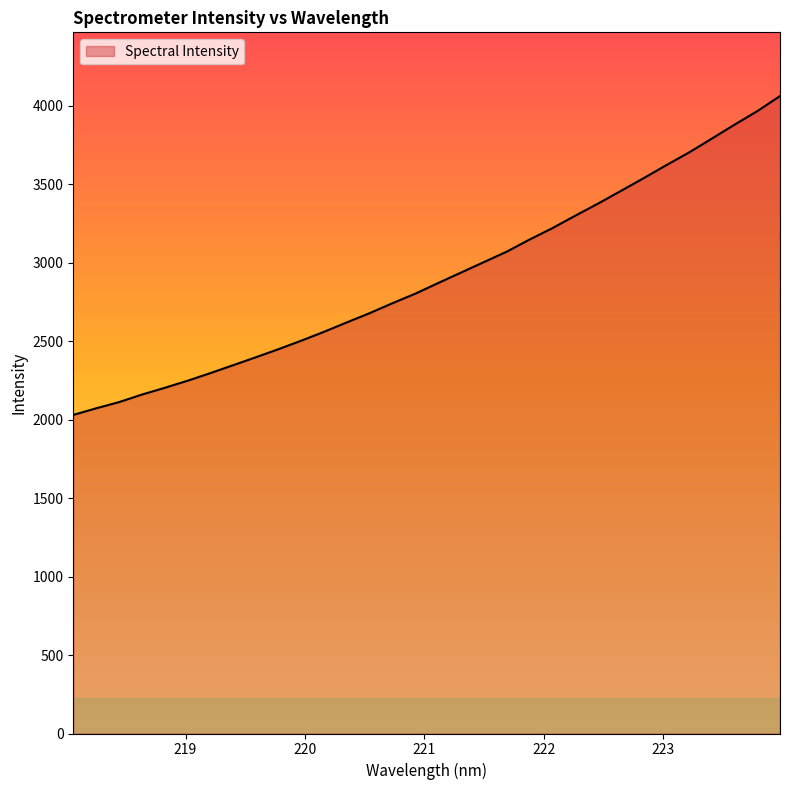

What is the difference between the maximum and minimum values?

2031.8